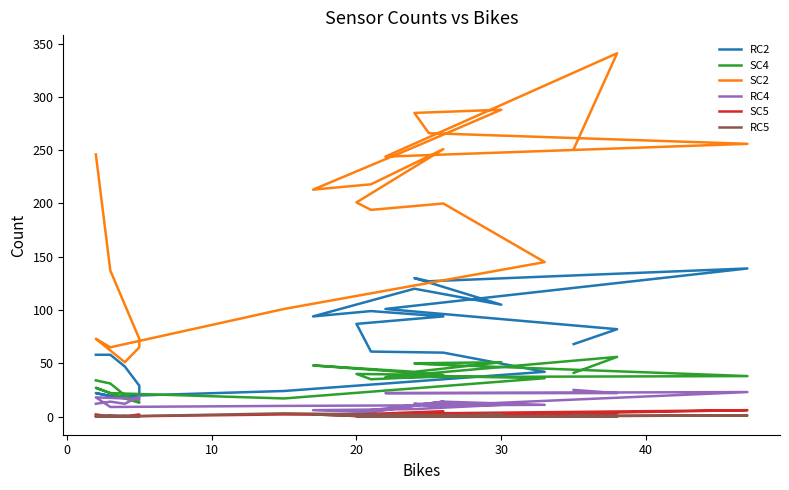

What is the label of the 3rd point from the left?

10